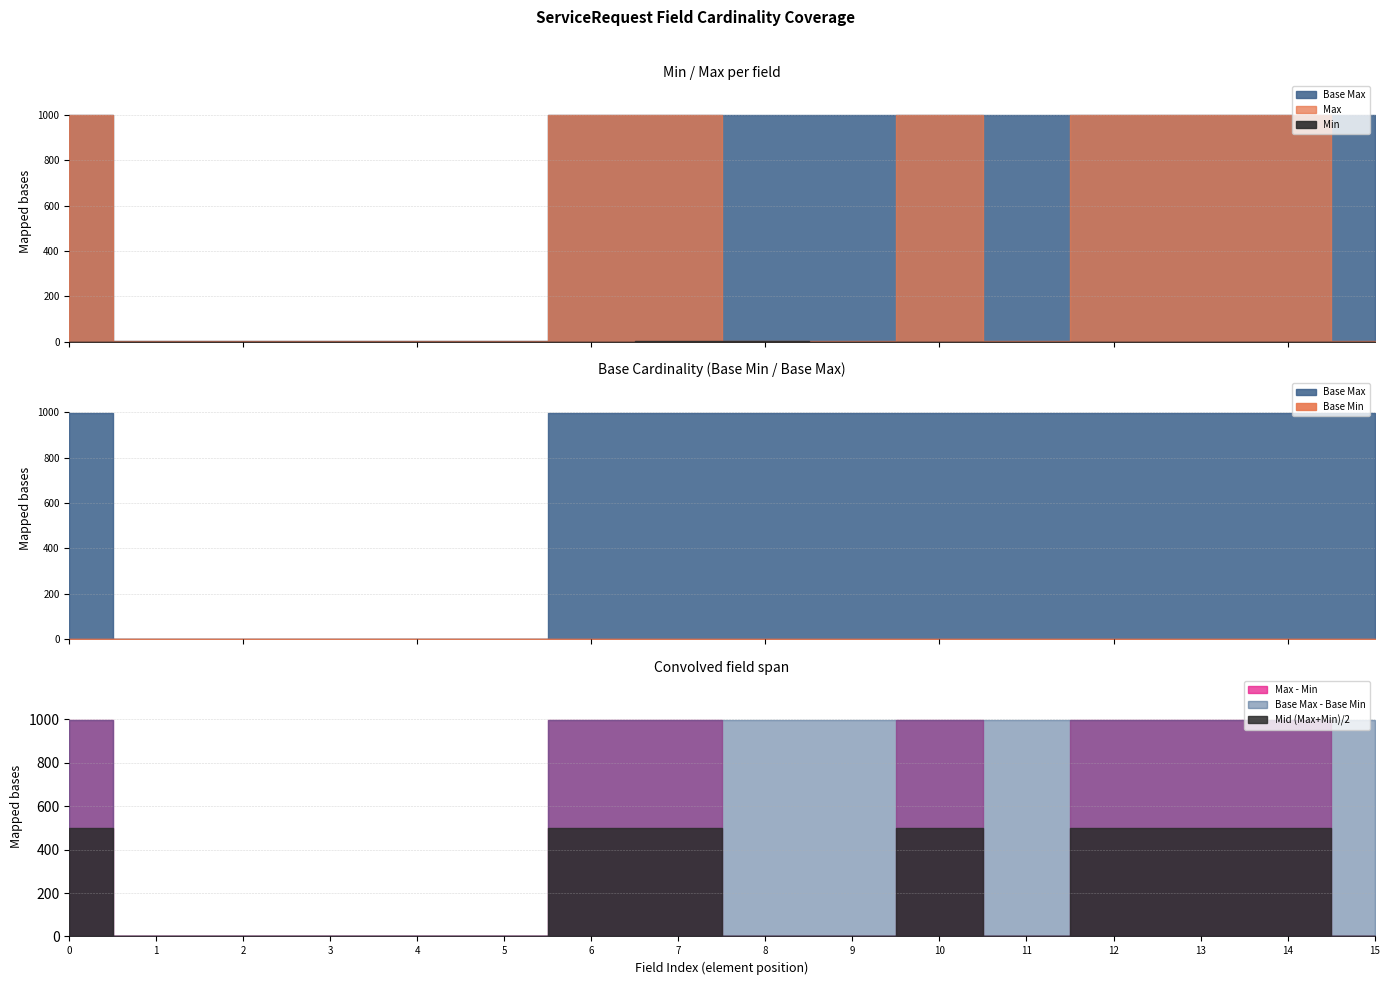

True or false: Base Max and Base Min cross at least once.

False